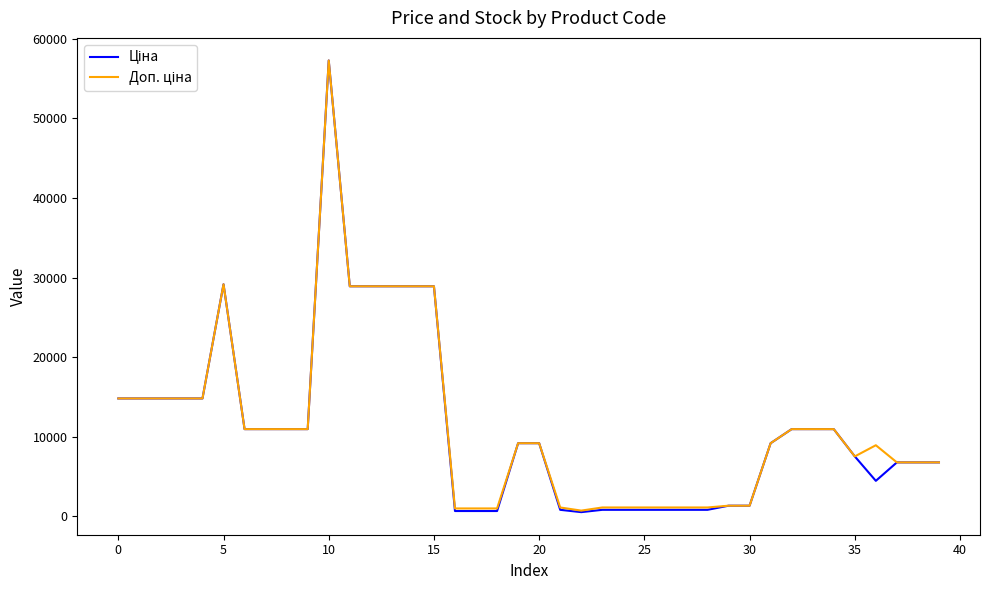

What is the sum of all Ціна values?

452813.6